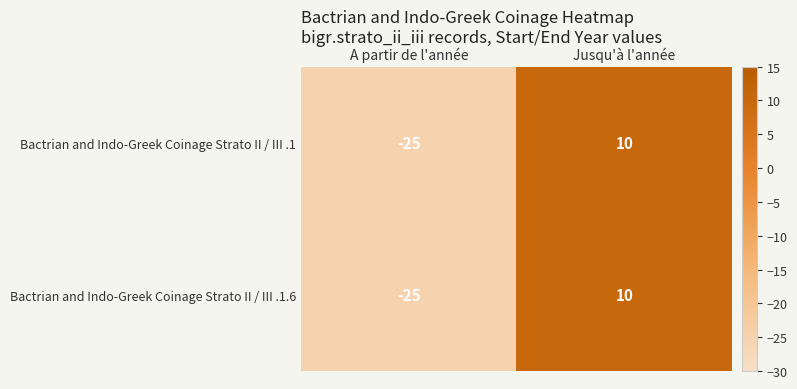

What is the difference between the maximum and minimum values in the Bactrian and Indo-Greek Coinage Strato II / III .1 series?

35